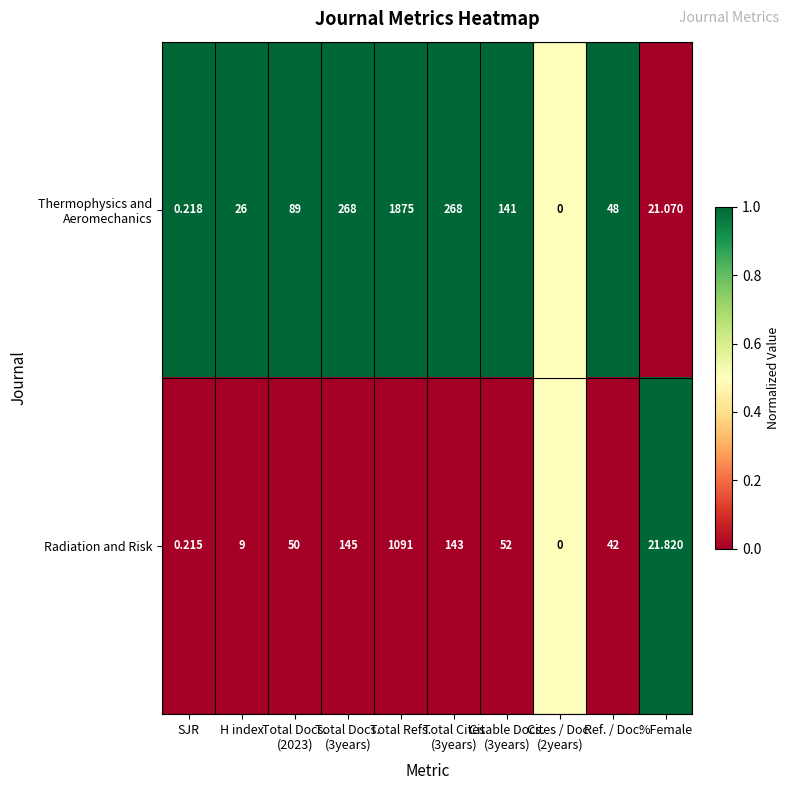

At which category is the sum across all series the highest?

Total Refs.